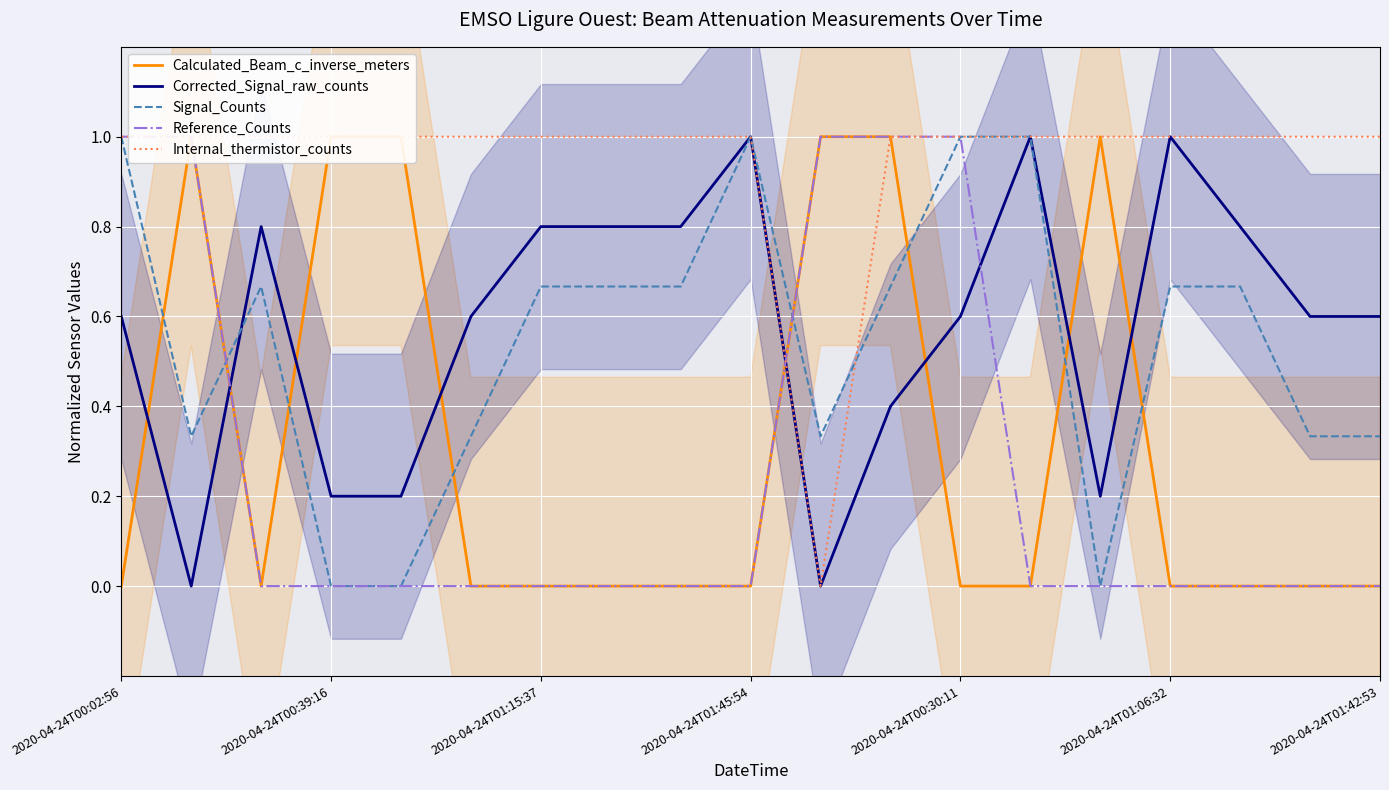

How many lines are shown in the chart?

5